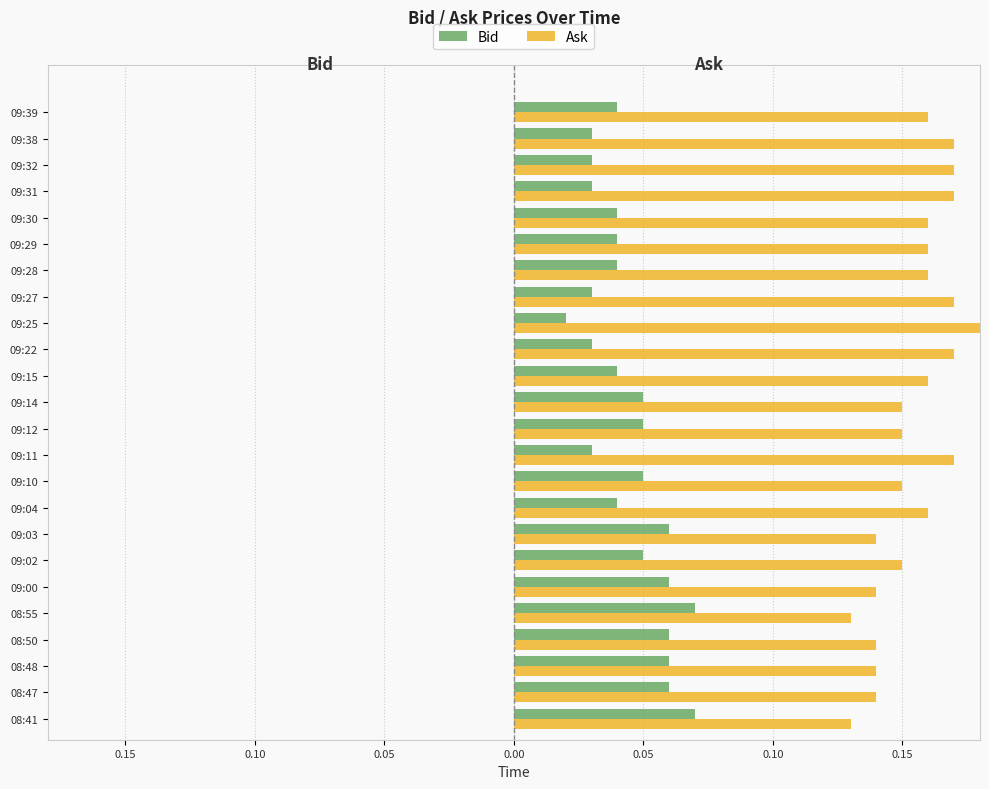

What are all the series names shown in the legend?

Bid, Ask